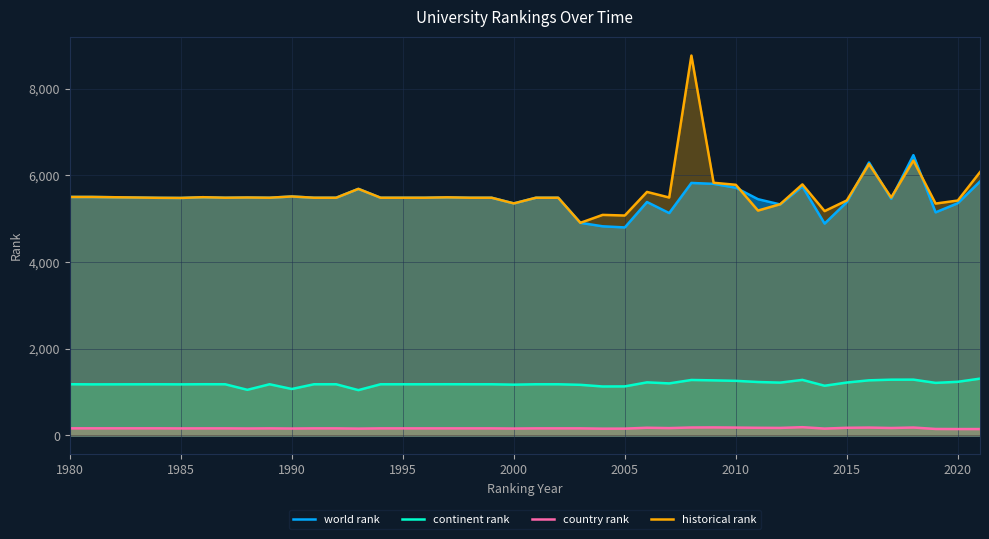

True or false: historical rank and continent rank cross at least once.

False